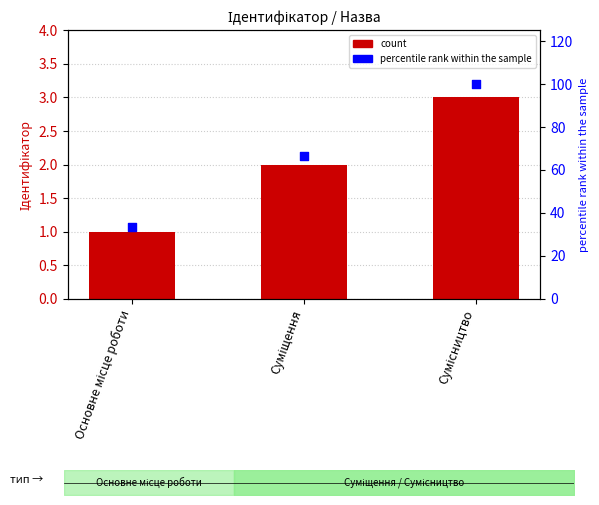

What is the total value across all series at Сумісництво?

103.0